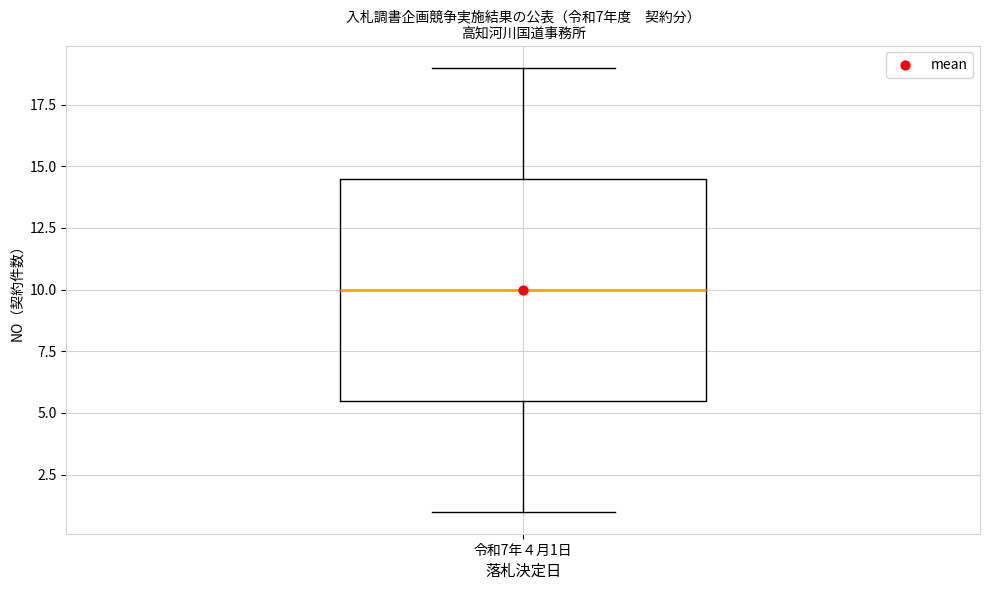

Where is the lower edge of the box for 令和7年４月1日 on the y-axis? The values are not printed on the chart, so give them approximately, as read against the axis.

5.5